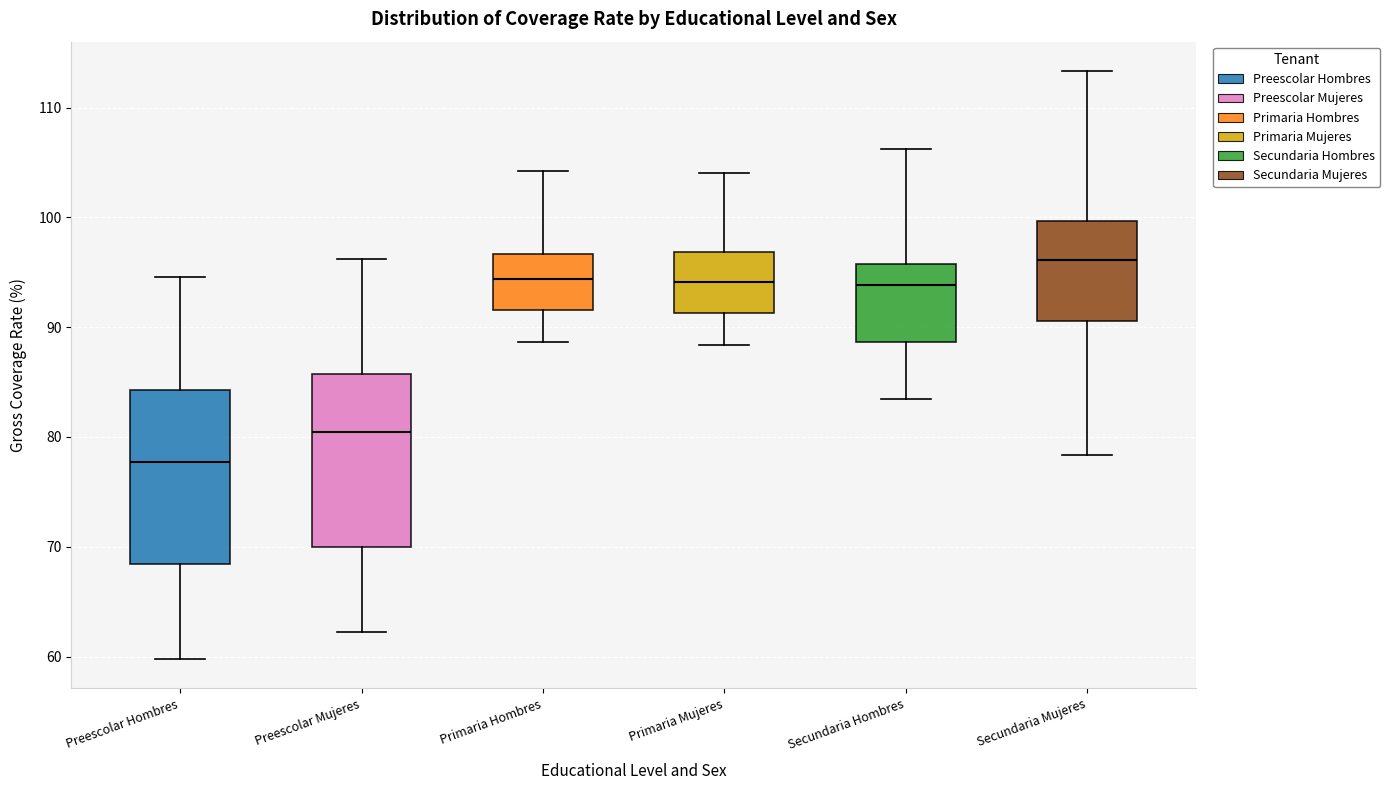

Which box's median line is the lowest?

Preescolar Hombres